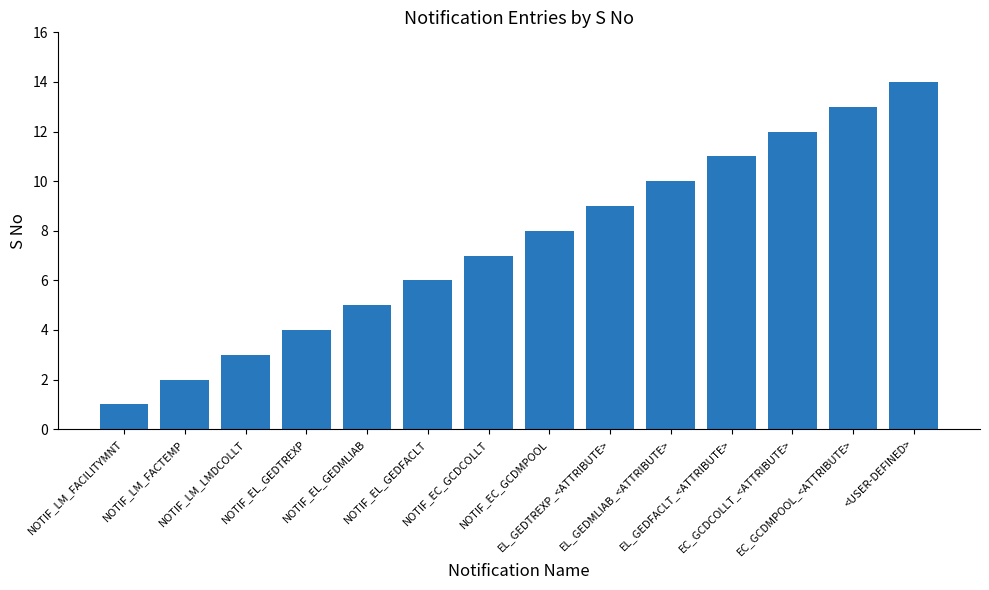

What is the maximum value shown in the chart?

14